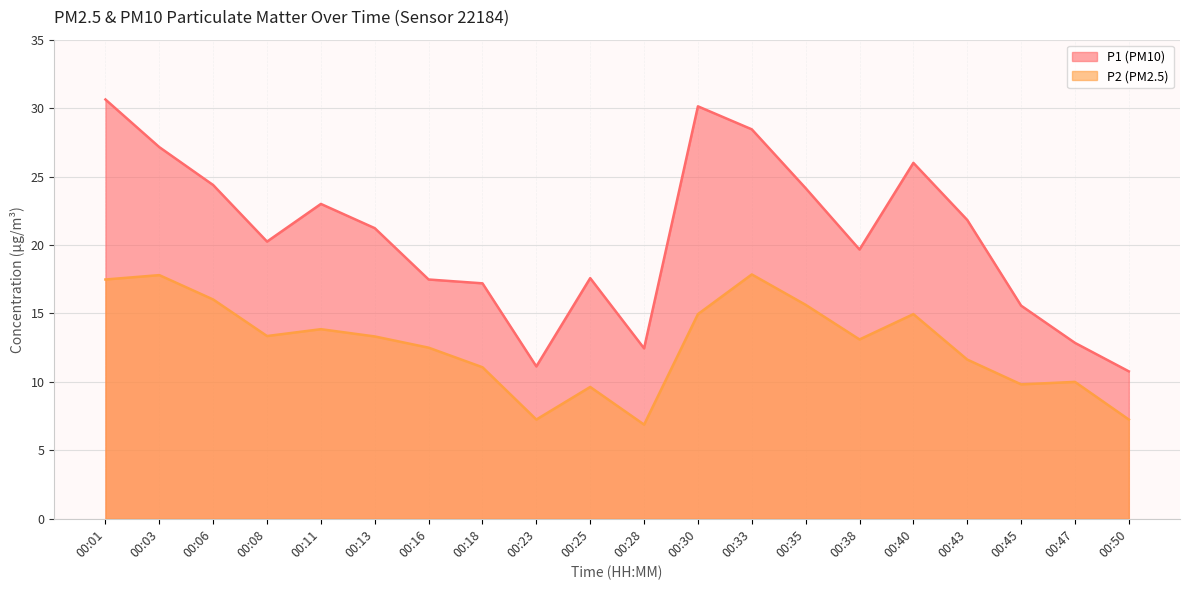

Rank the series by their average value, from lowest to highest.

P2, P1